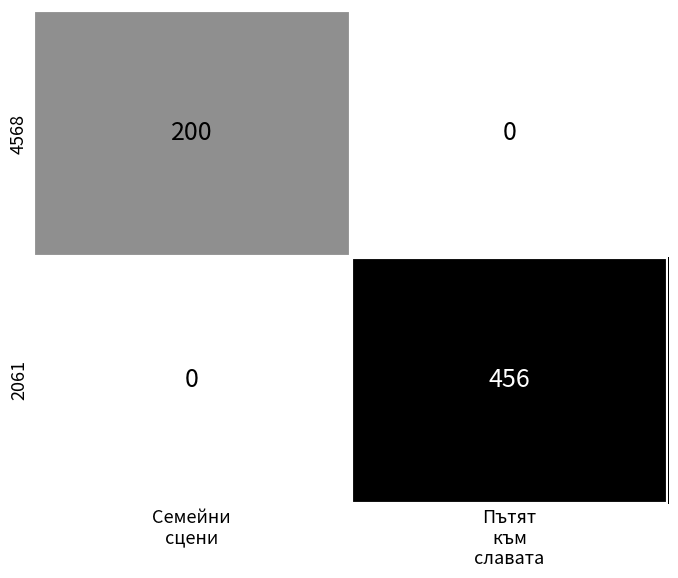

Rank the series by their average value, from lowest to highest.

4568, 2061